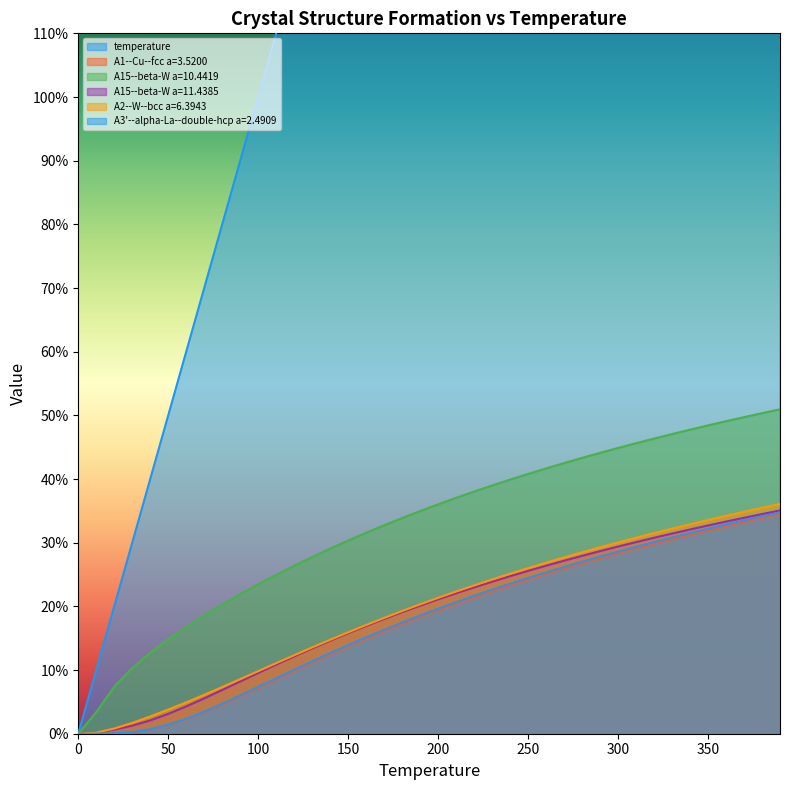

At which label is A3'--alpha-La--double-hcp a=2.4909 closest to 17?

180